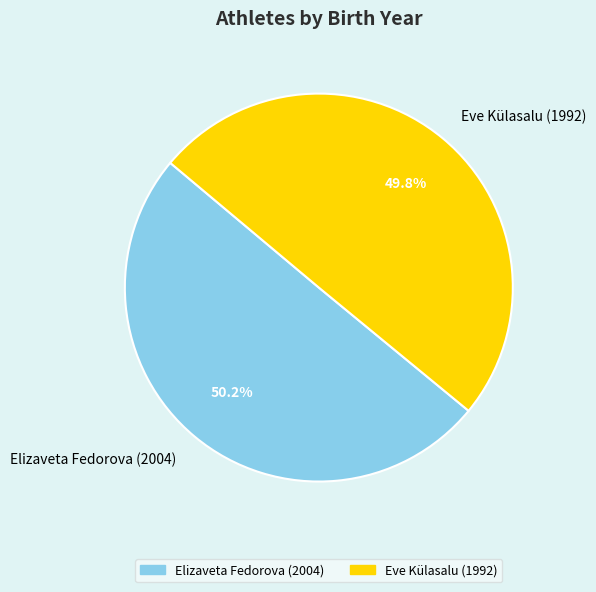

How many segments does this pie chart have?

2